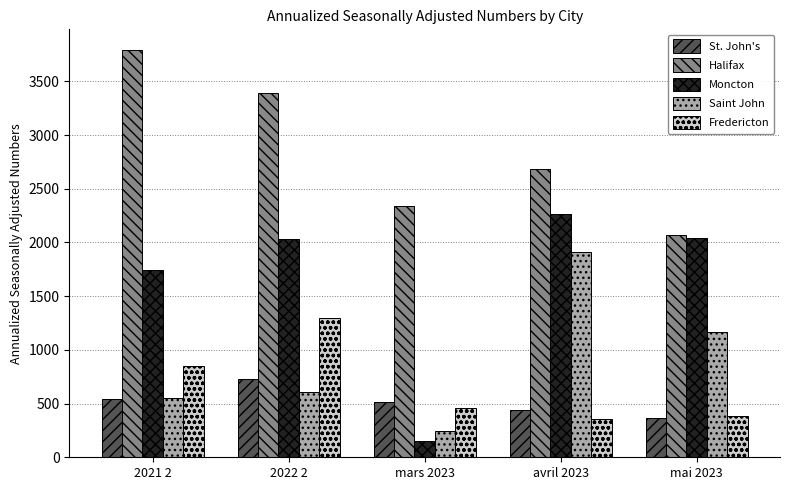

What is the average value of the Halifax series?

2855